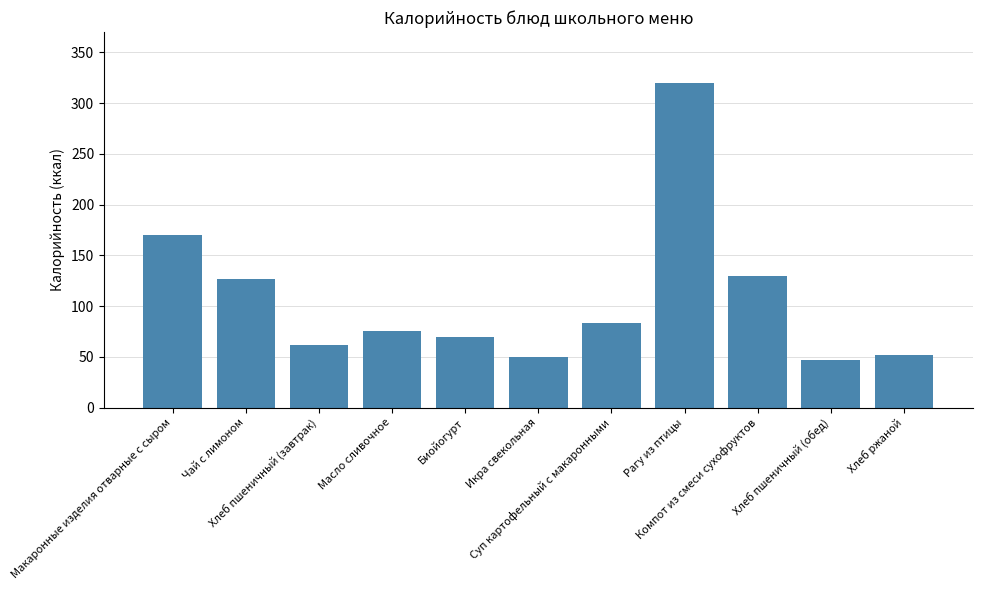

What is the average value?

107.8